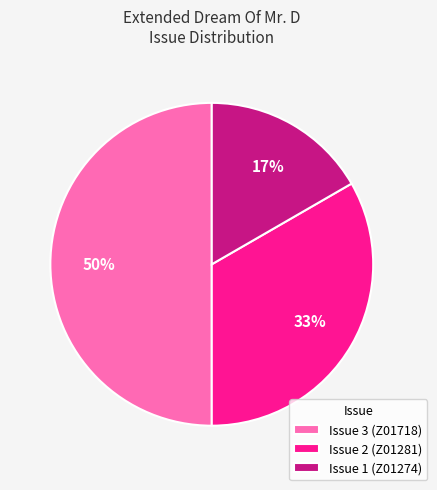

Which slice is the smallest?

Issue 1 (Z01274)